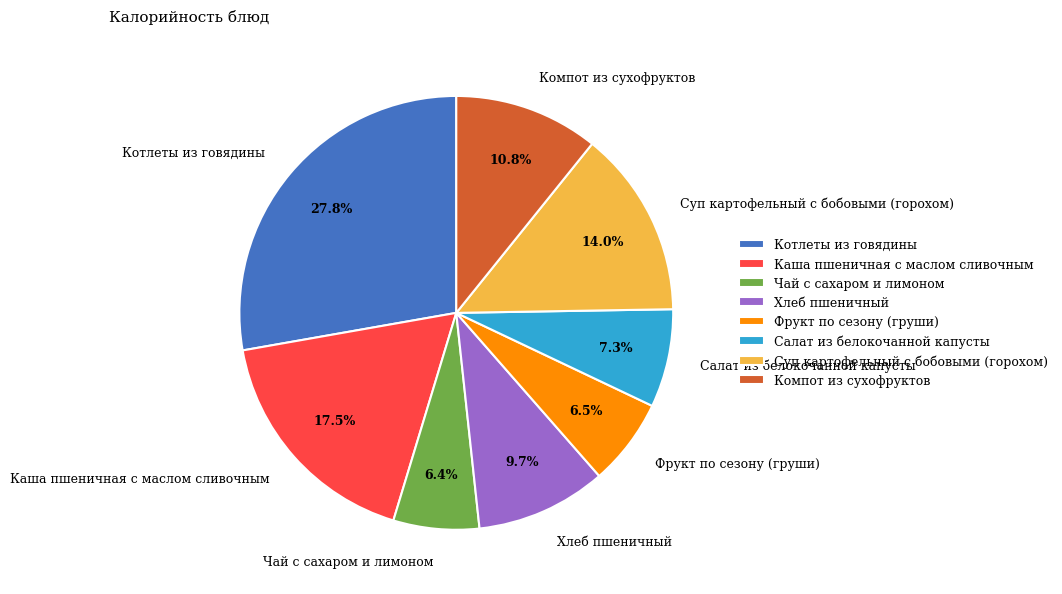

Is there a majority slice in this chart?

No